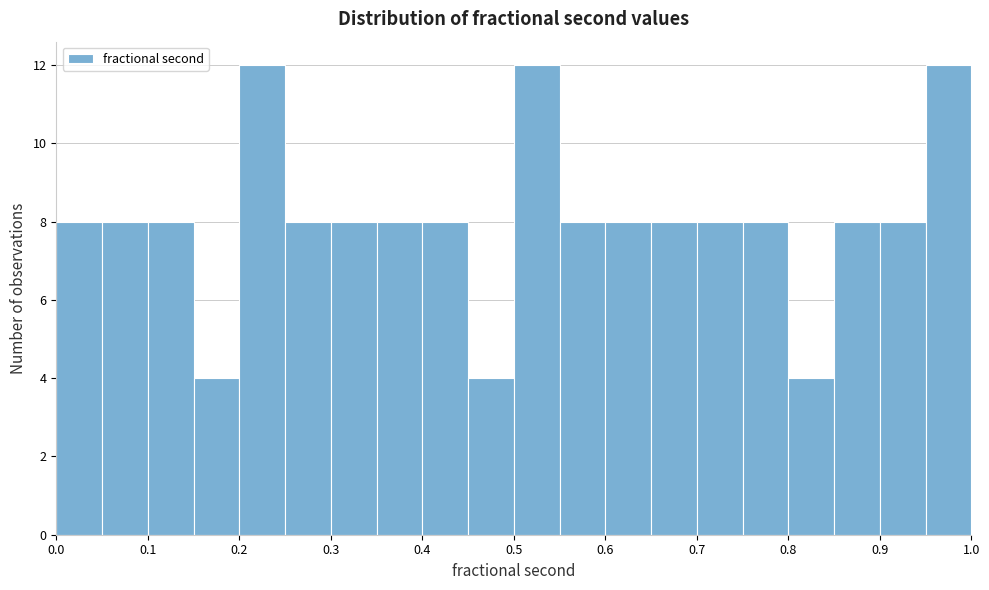

What is the height of the bar covering 0.00 to 0.05 on the x-axis? The values are not printed on the chart, so give them approximately, as read against the axis.

8